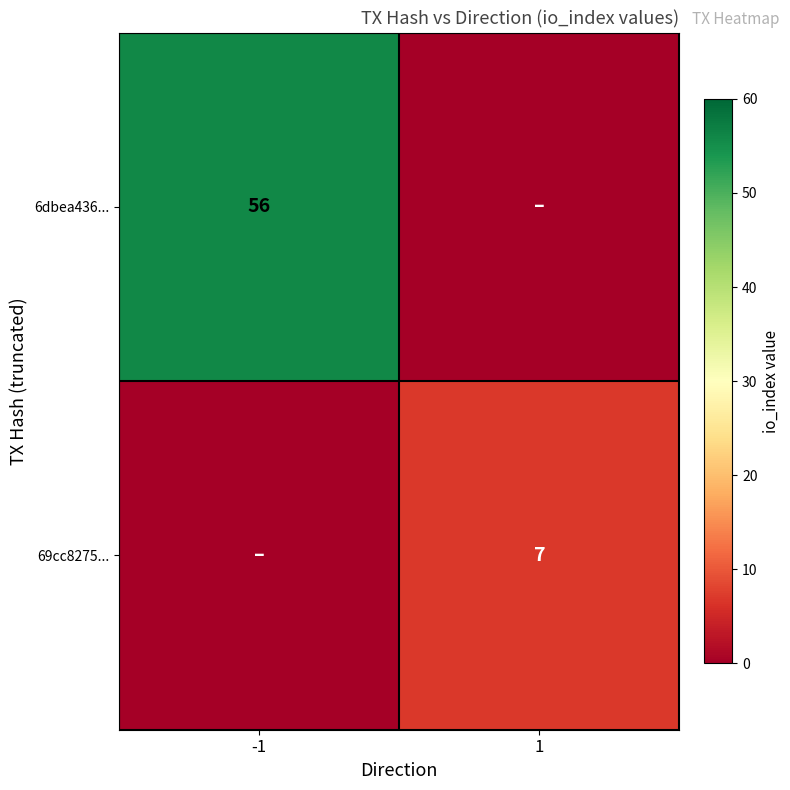

Is it true that 6dbea436... equals 56 at -1?

True